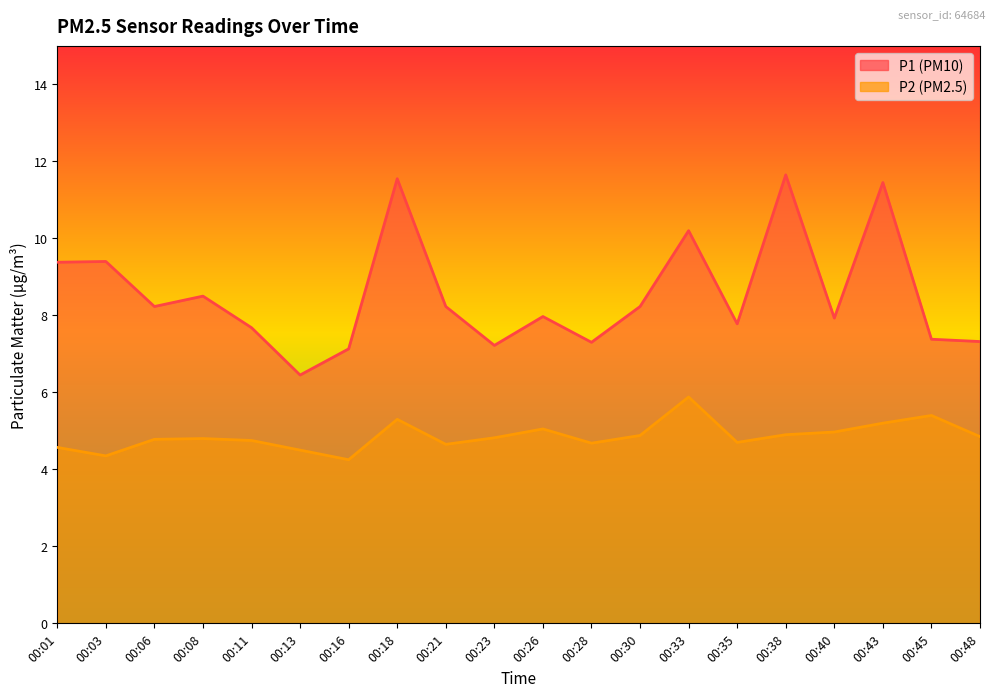

Where is the first local maximum for P2?

00:08